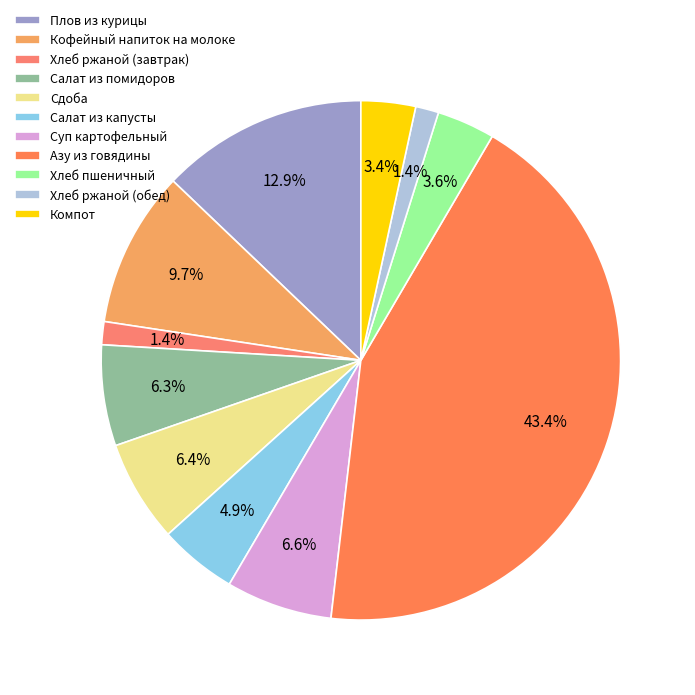

To the nearest percent, what is the difference between the largest and smallest slice percentages?

42%